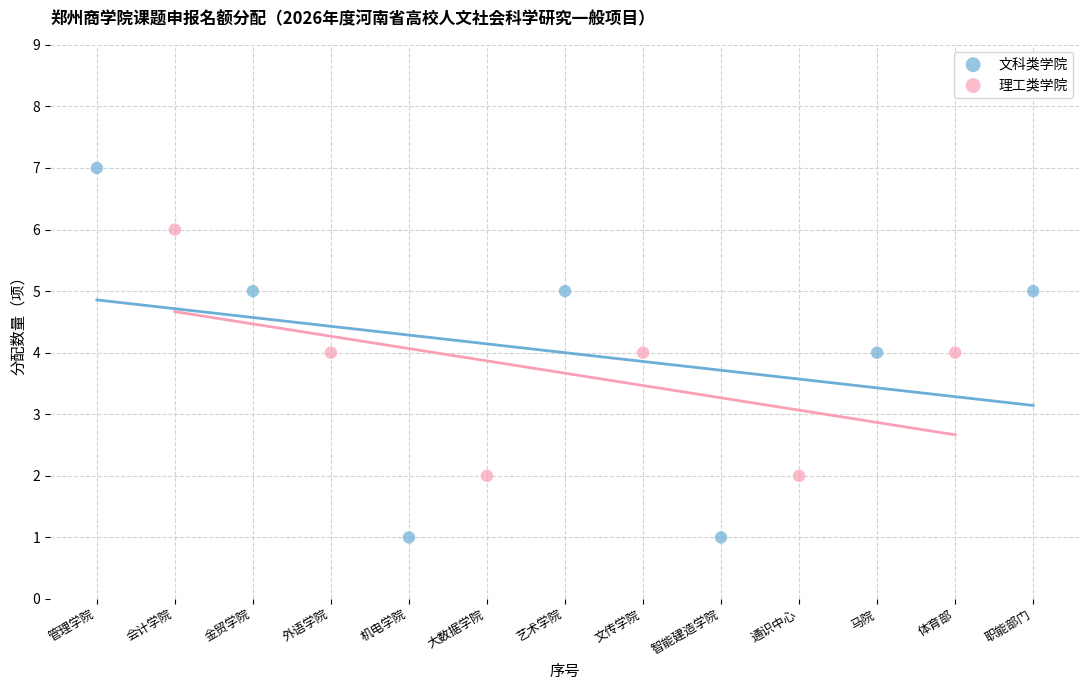

Which series reaches the minimum Y coordinate?

文科类学院